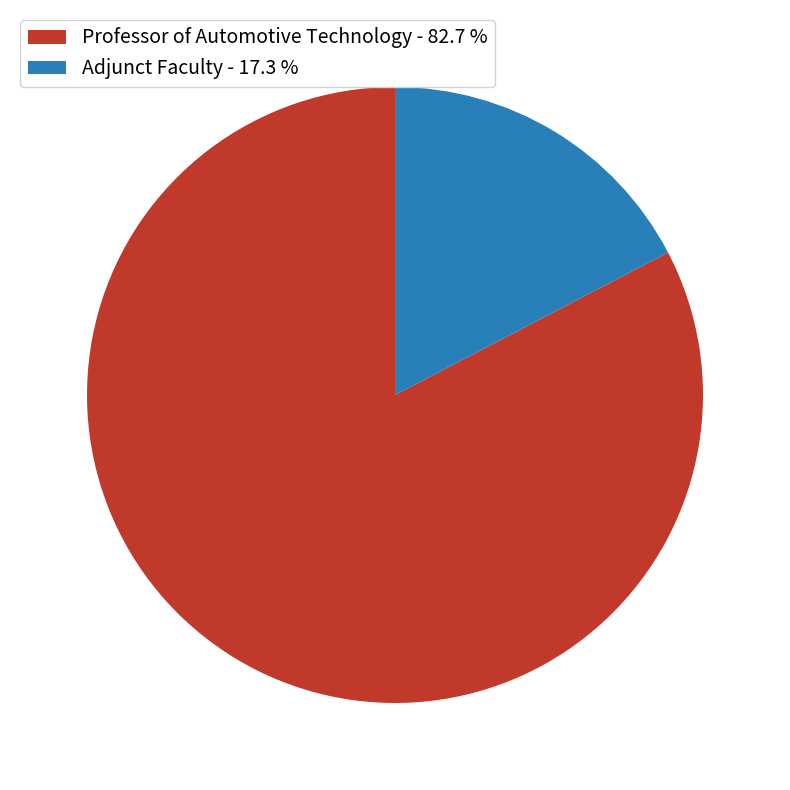

Does Professor of Automotive Technology - 82.7 % account for over 50% of the chart?

Yes